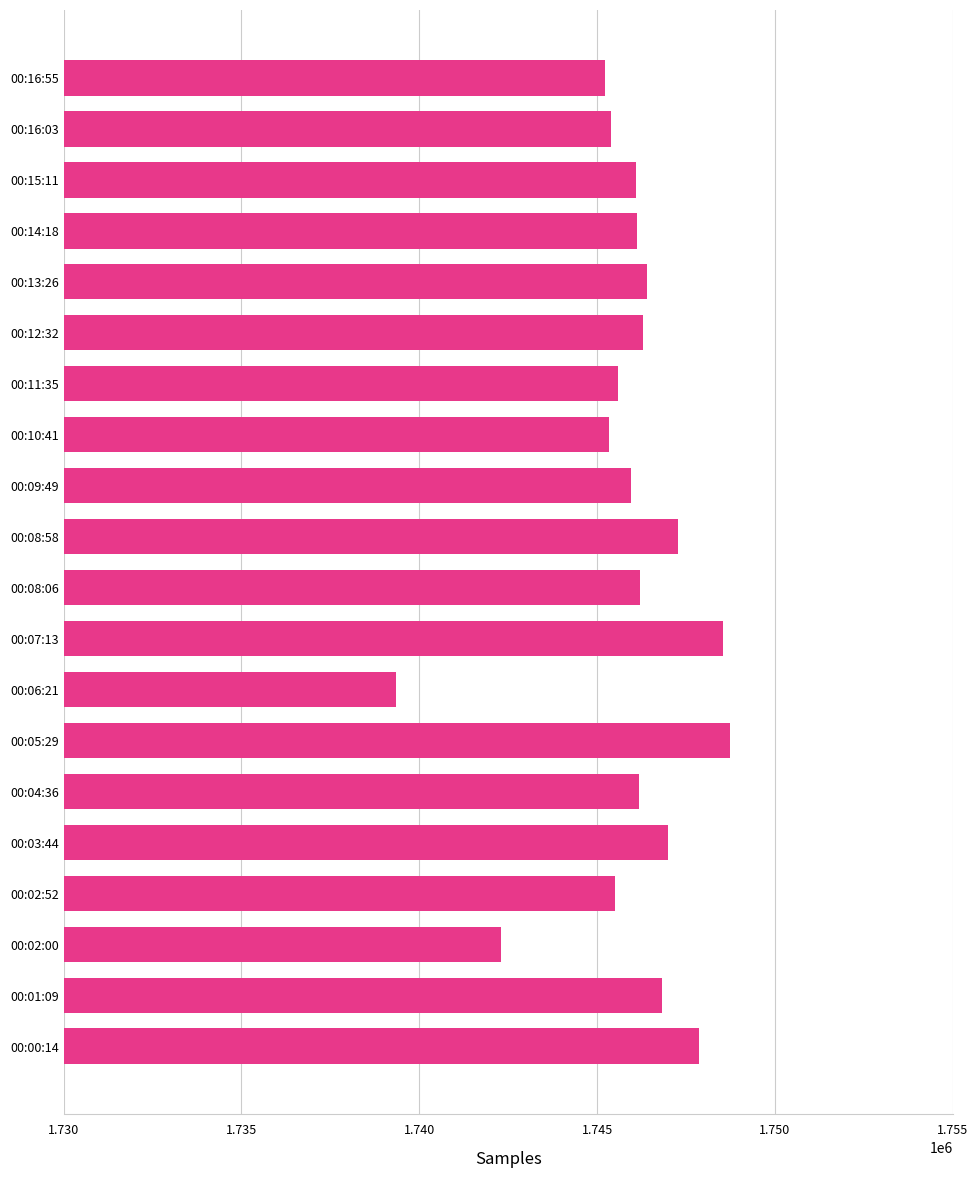

Which label corresponds to the smallest value in the chart?

00:06:21